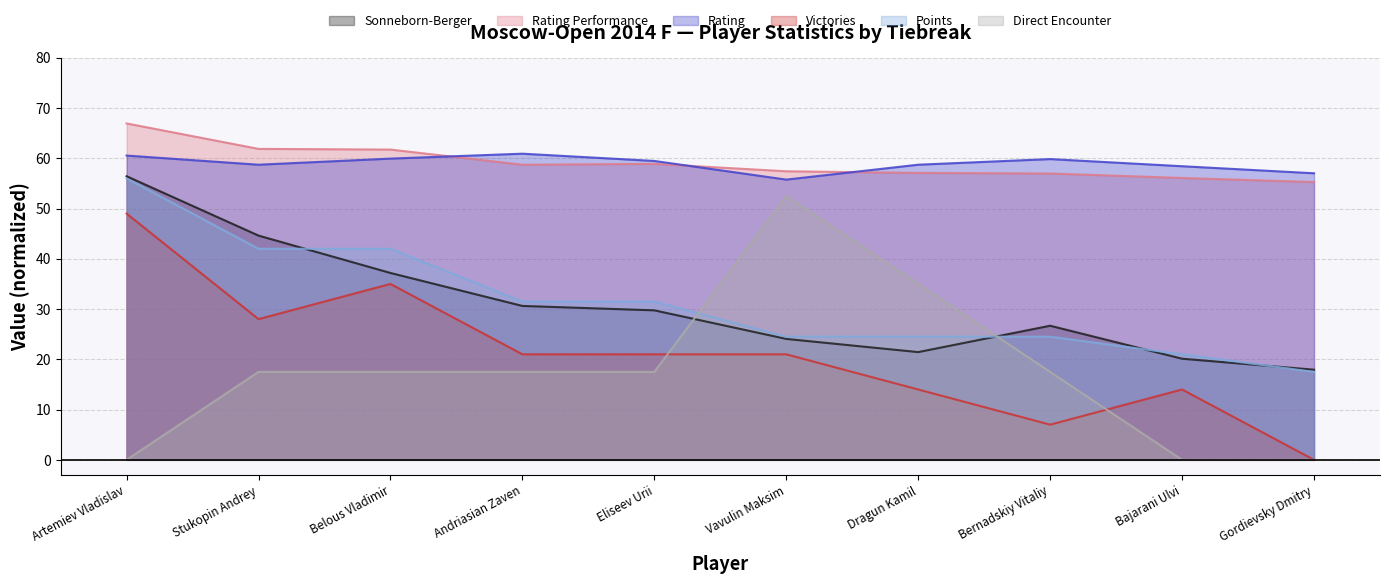

What position from the left is Belous Vladimir?

3